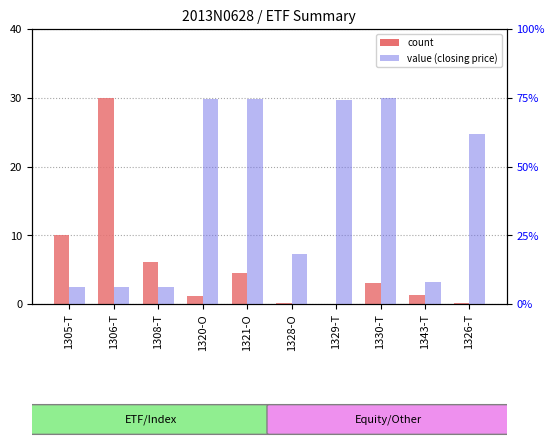

What is the difference between the highest and lowest values at 1328-O?

7.1